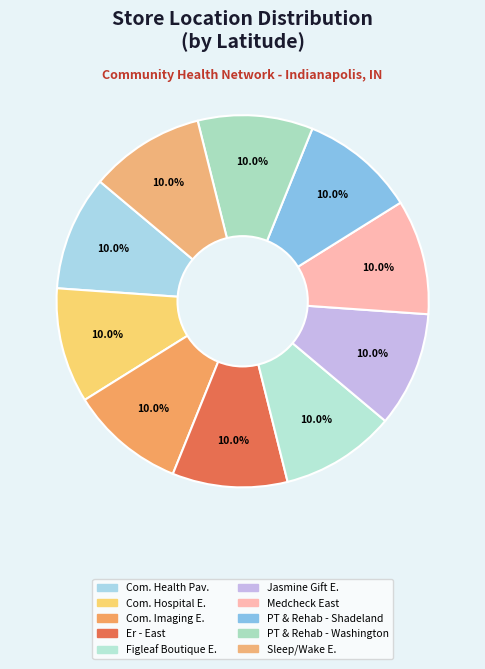

Is there a majority slice in this chart?

No